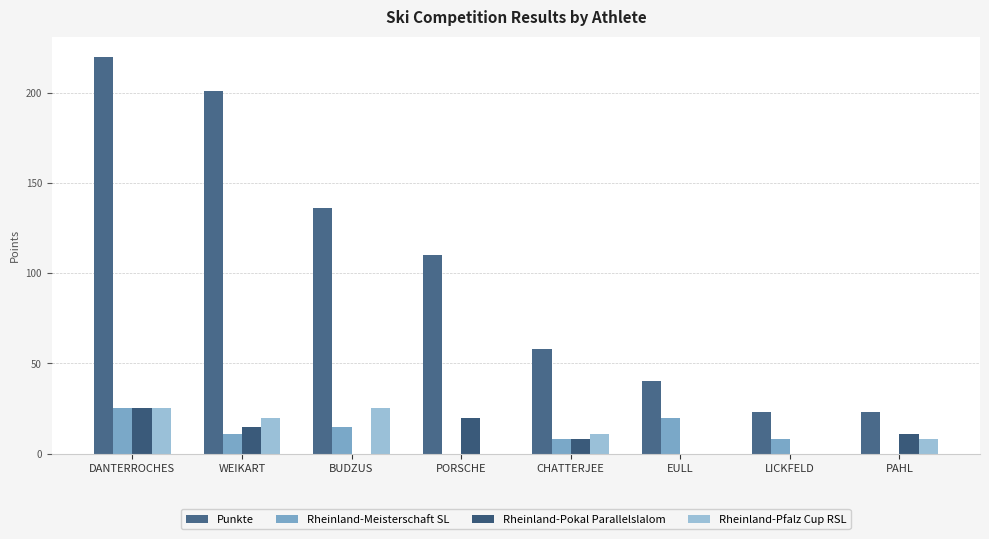

Which label corresponds to the largest value in the chart?

DANTERROCHES